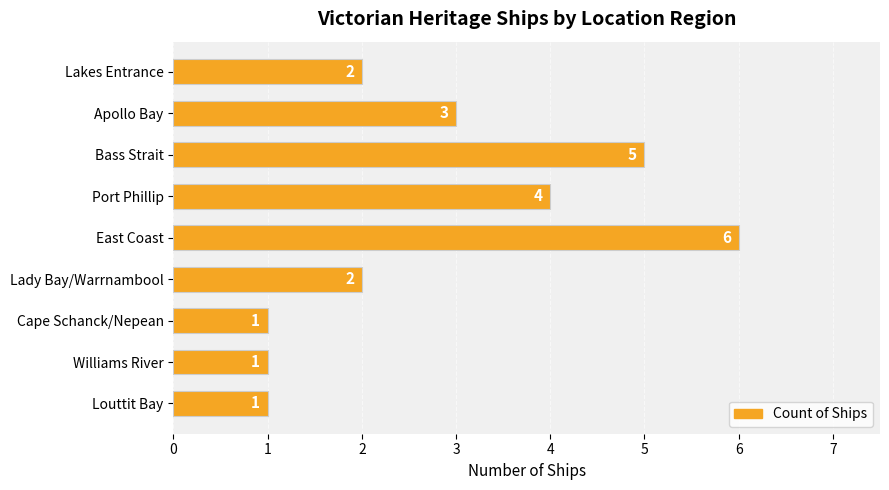

What is the change in value from East Coast to Lady Bay/Warrnambool?

-4